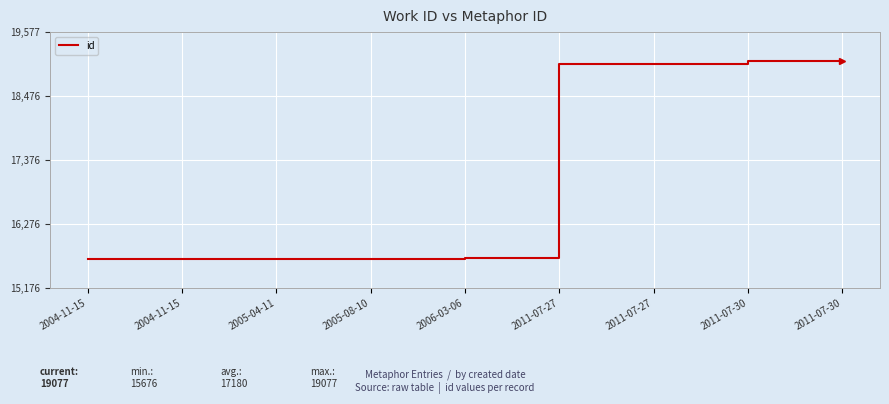

Does the chart display data point markers on the line(s)?

No